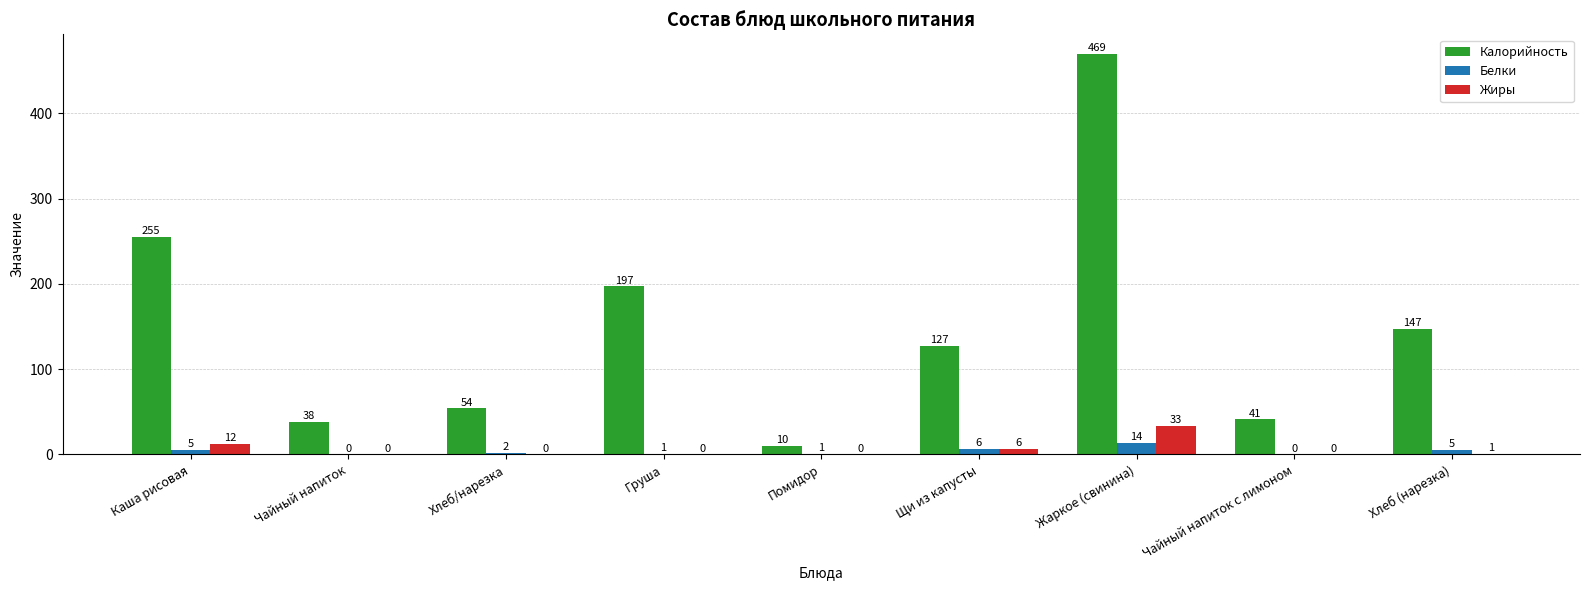

Reading left to right, what are all the values shown in this chart?

Калорийность: Каша рисовая=255	Чайный напиток=38	Хлеб/нарезка=54	Груша=197	Помидор=10	Щи из капусты=127	Жаркое (свинина)=469	Чайный напиток с лимоном=41	Хлеб (нарезка)=147
Белки: Каша рисовая=5	Чайный напиток=0	Хлеб/нарезка=2	Груша=1	Помидор=1	Щи из капусты=6	Жаркое (свинина)=14	Чайный напиток с лимоном=0	Хлеб (нарезка)=5
Жиры: Каша рисовая=12	Чайный напиток=0	Хлеб/нарезка=0	Груша=0	Помидор=0	Щи из капусты=6	Жаркое (свинина)=33	Чайный напиток с лимоном=0	Хлеб (нарезка)=1